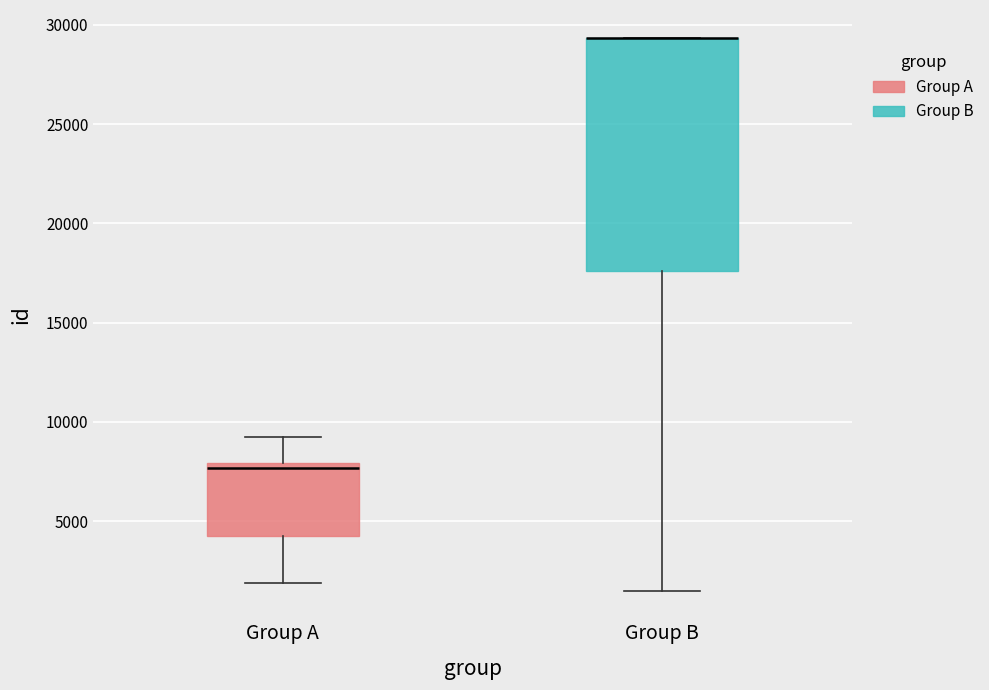

Reading left to right, transcribe this box plot: for each box, give where its median line is, the range the box spans, and where its two whiskers end, as read against the y-axis. The values are not printed on the chart, so give them approximately, as read against the axis.

Group A: median 7500, box 4500 to 8000, whiskers 2000 to 9000
Group B: median 29500 (drawn on the box's upper edge), box 17500 to 29500, whiskers 1500 to 29500